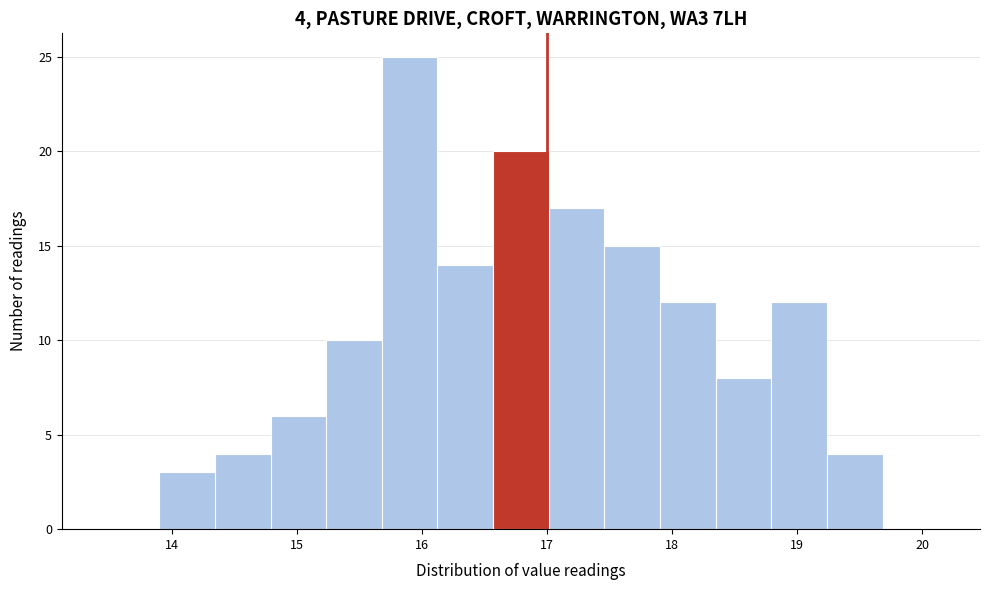

Over which range of the x-axis is the bar tallest?

15.7 to 16.1